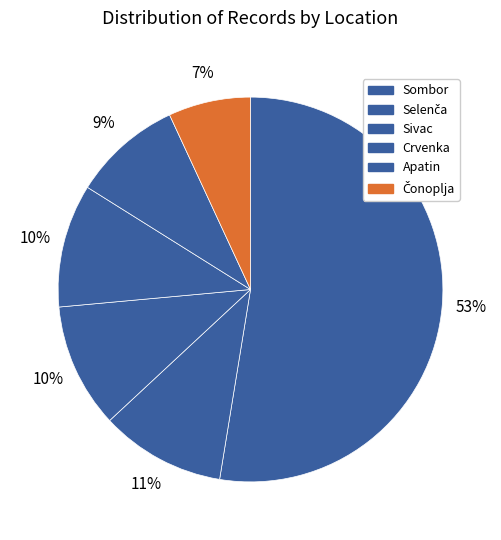

How many segments does this pie chart have?

6